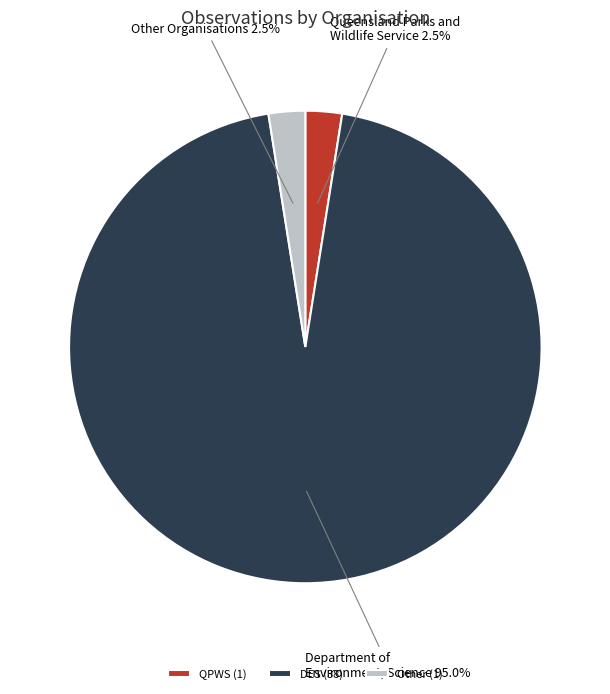

Between DES and Other, which is larger?

DES